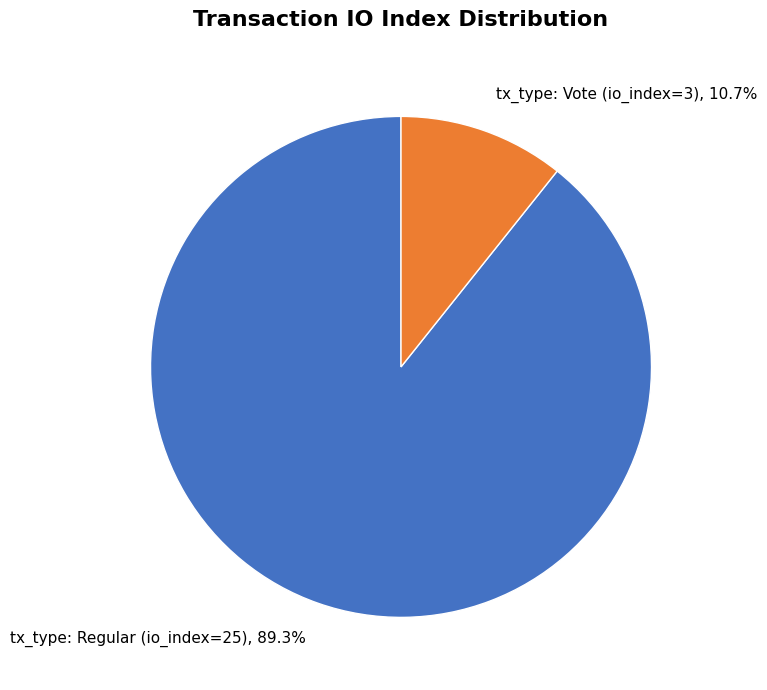

How much of the chart is everything except tx_type: Regular (io_index=25)?

10.7%